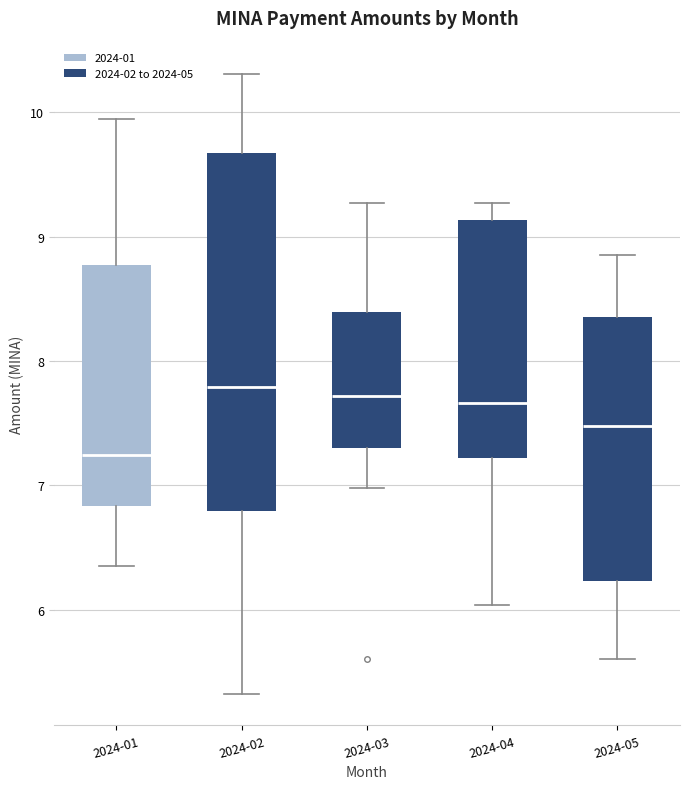

Comparing the boxes themselves (not the whiskers), which one is the tallest?

2024-02